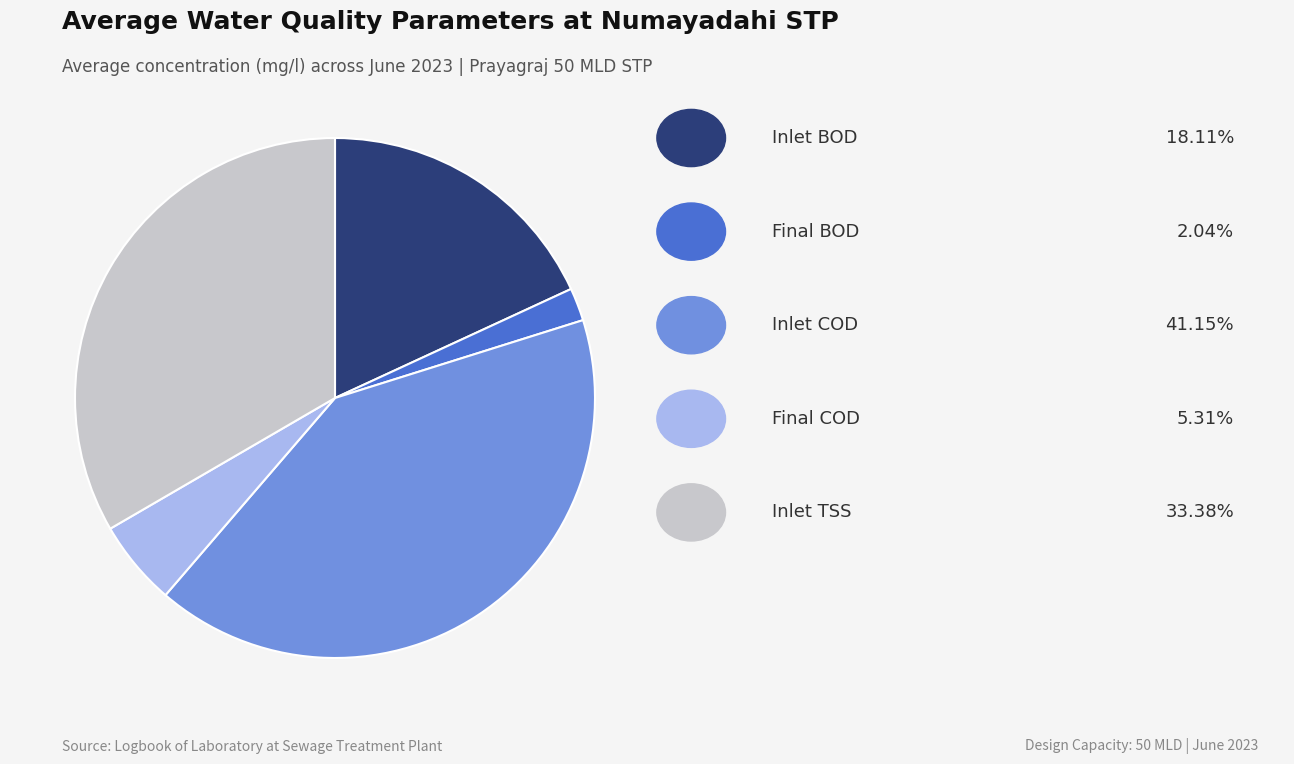

Is there any slice that represents more than half of the pie?

No